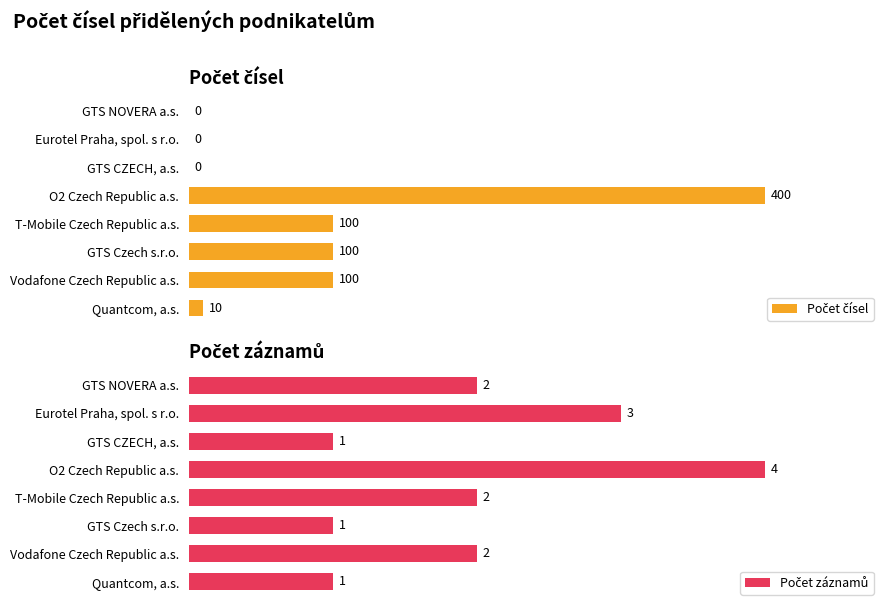

What are all the series names shown in the legend?

Počet čísel, Počet záznamů